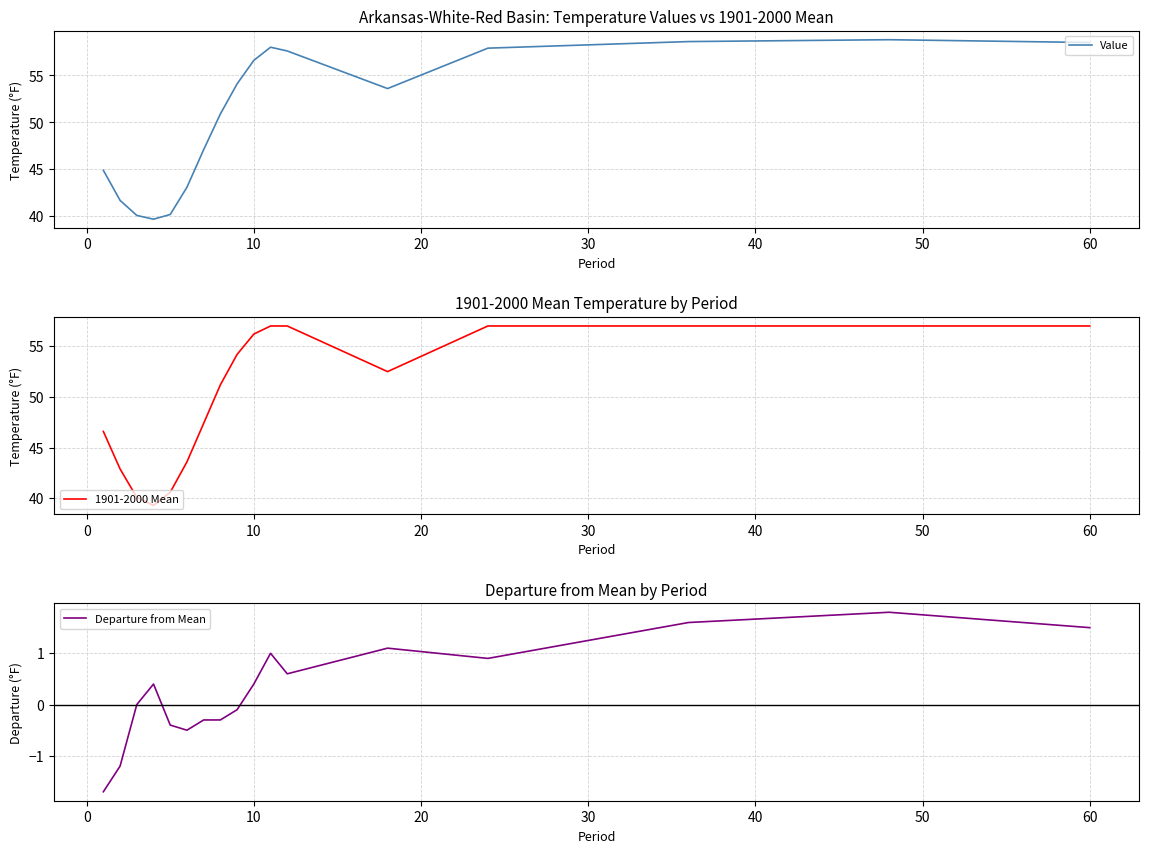

How many positive values does the Departure from Mean series have?

9